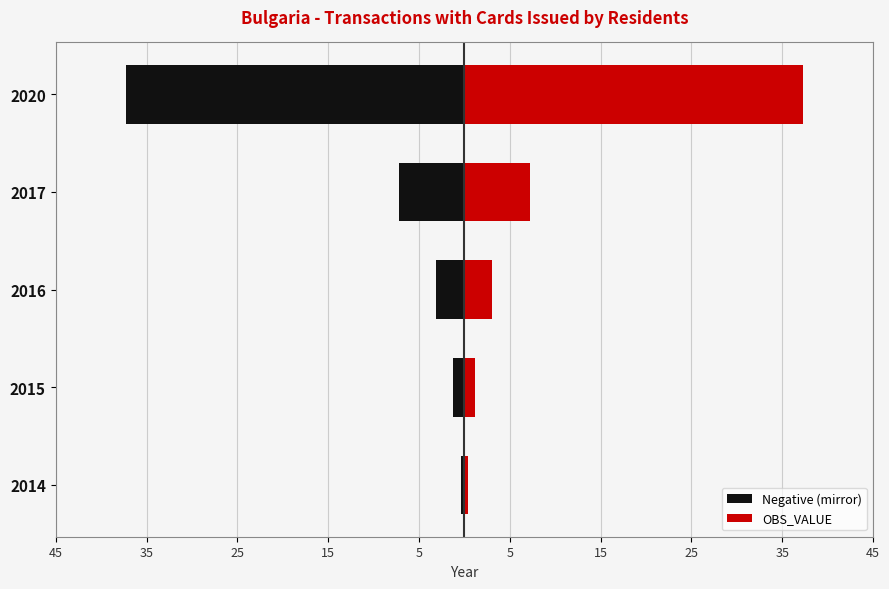

Which series changed the most between 2015 and 2016?

Negative (mirror)